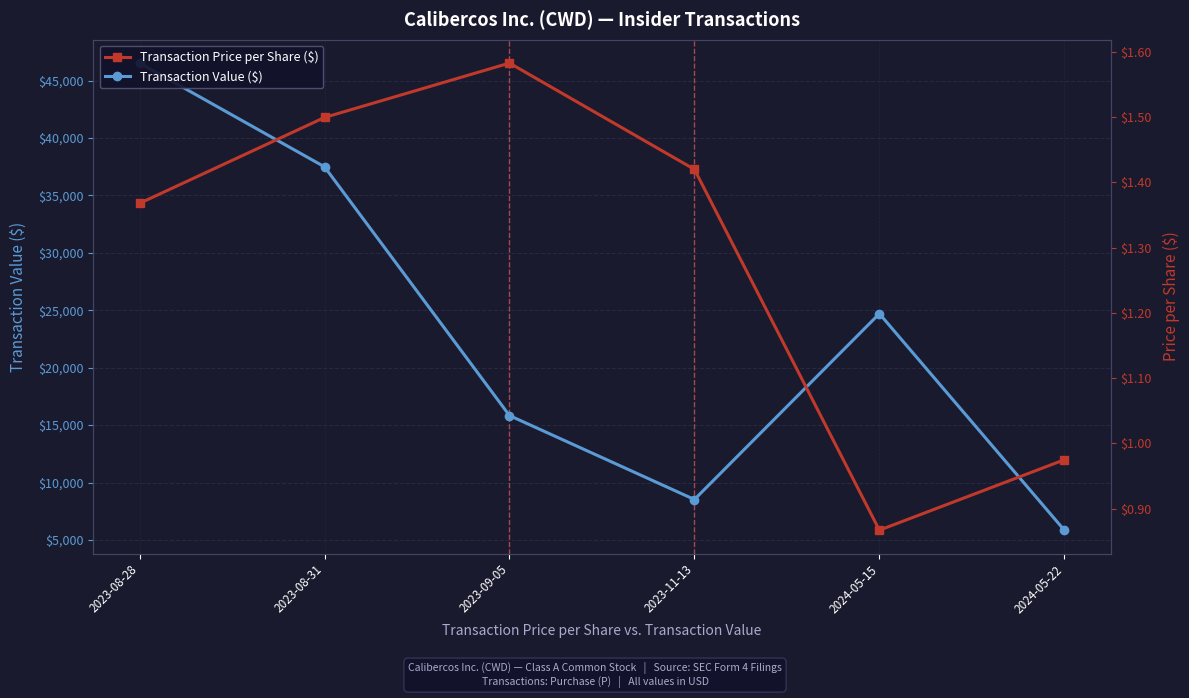

What is the label of the 6th point from the left?

2024-05-22